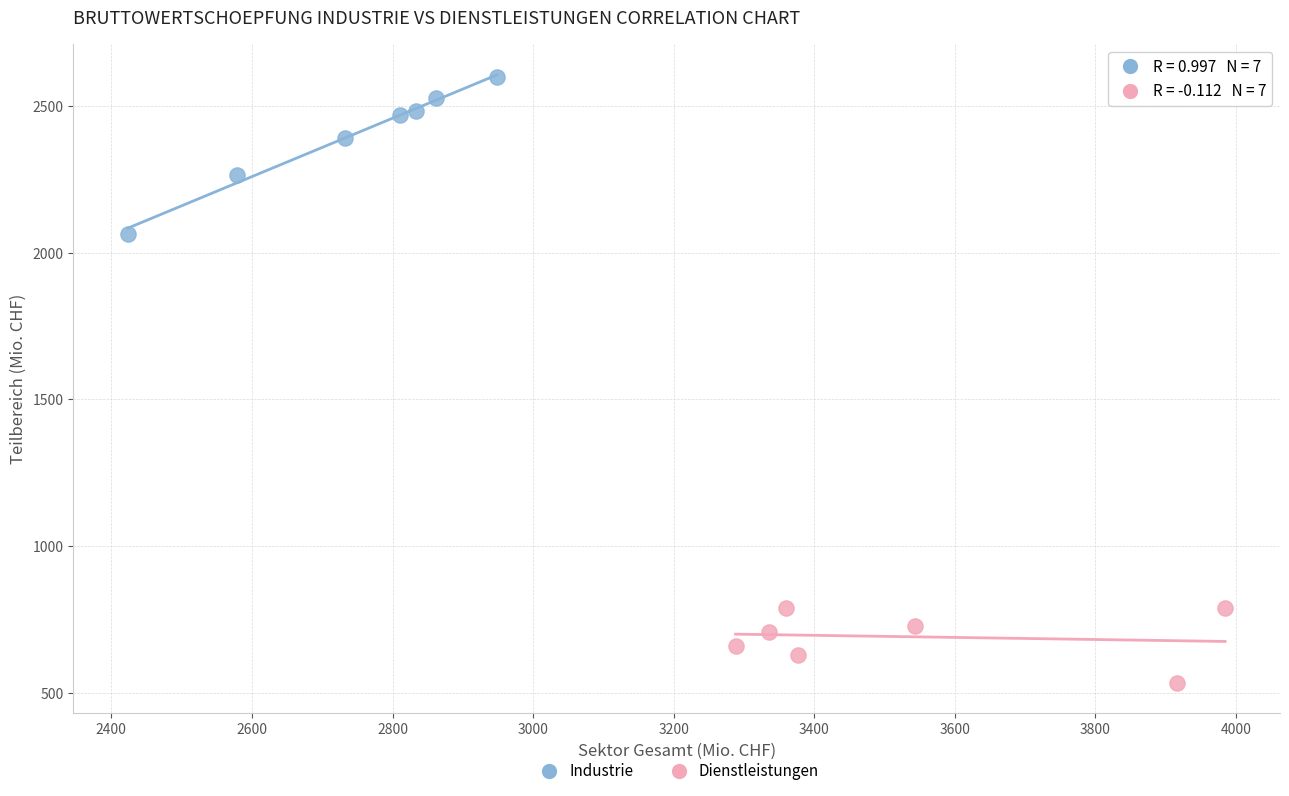

Which series has the largest Y range (max minus min)?

Industrie